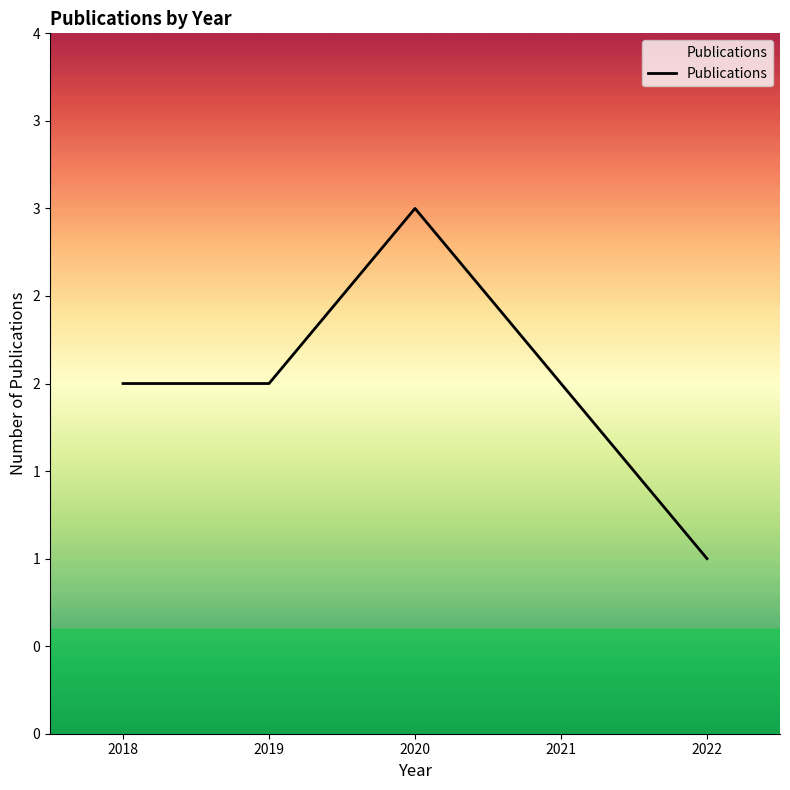

List the labels in order of value, largest first.

2020, 2018, 2019, 2021, 2022